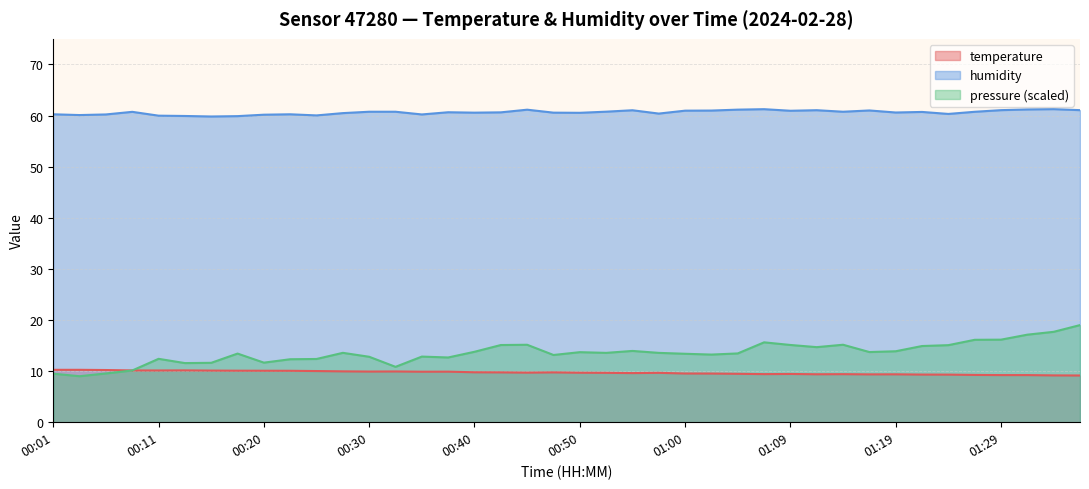

What is the difference between the maximum and minimum values in the humidity series?

1.4